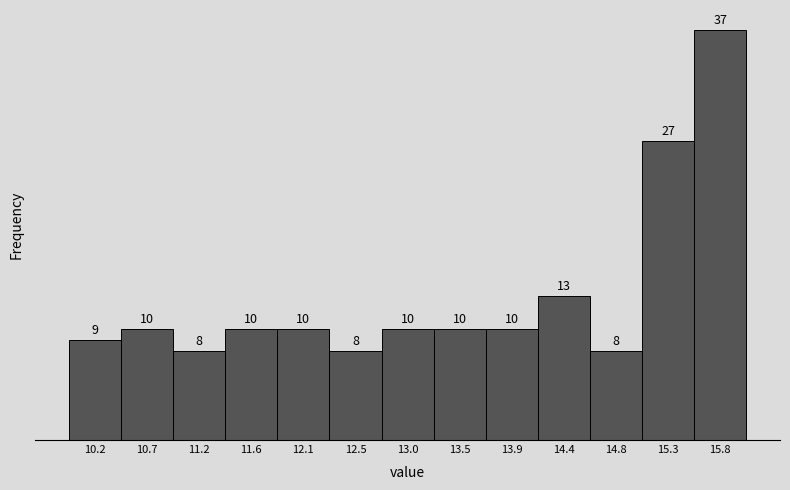

How tall is the bar that spans 13.25 to 13.70 on the x-axis? The bar edges are not printed on the chart, so give them approximately, as read against the axis.

10